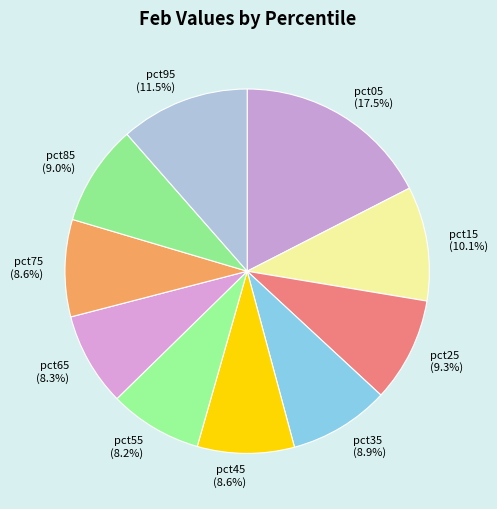

How many slices are in this pie chart?

10